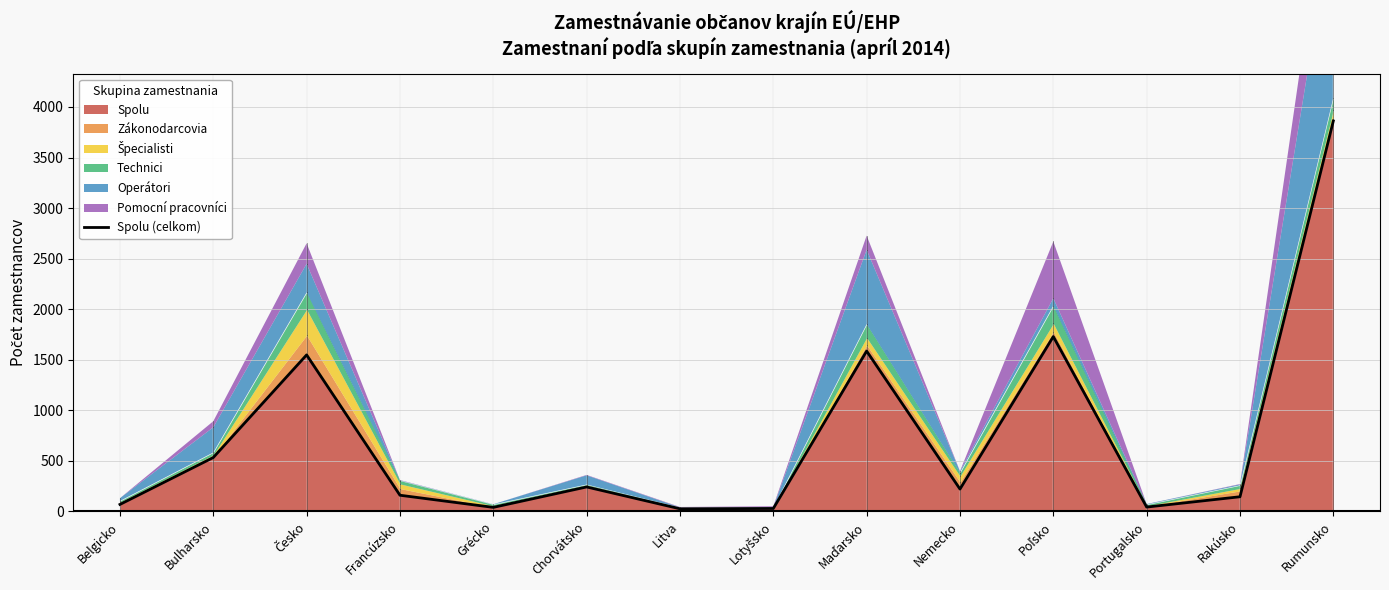

What is the smallest value displayed?

26